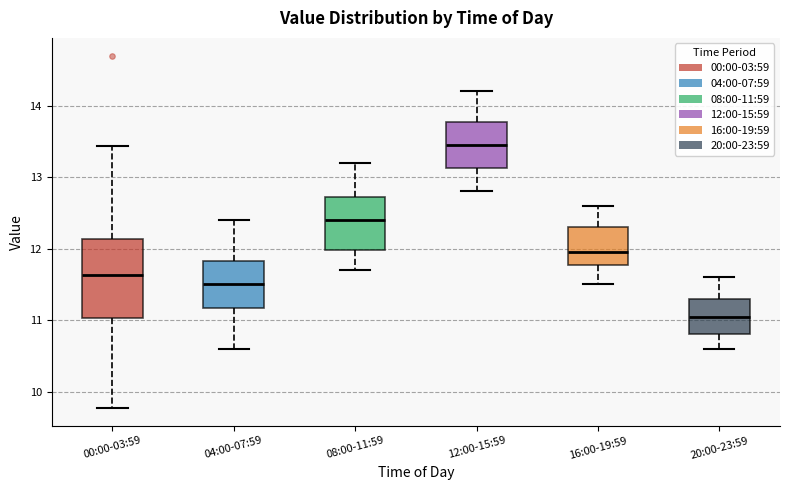

Which box has the lowest median line?

20:00-23:59